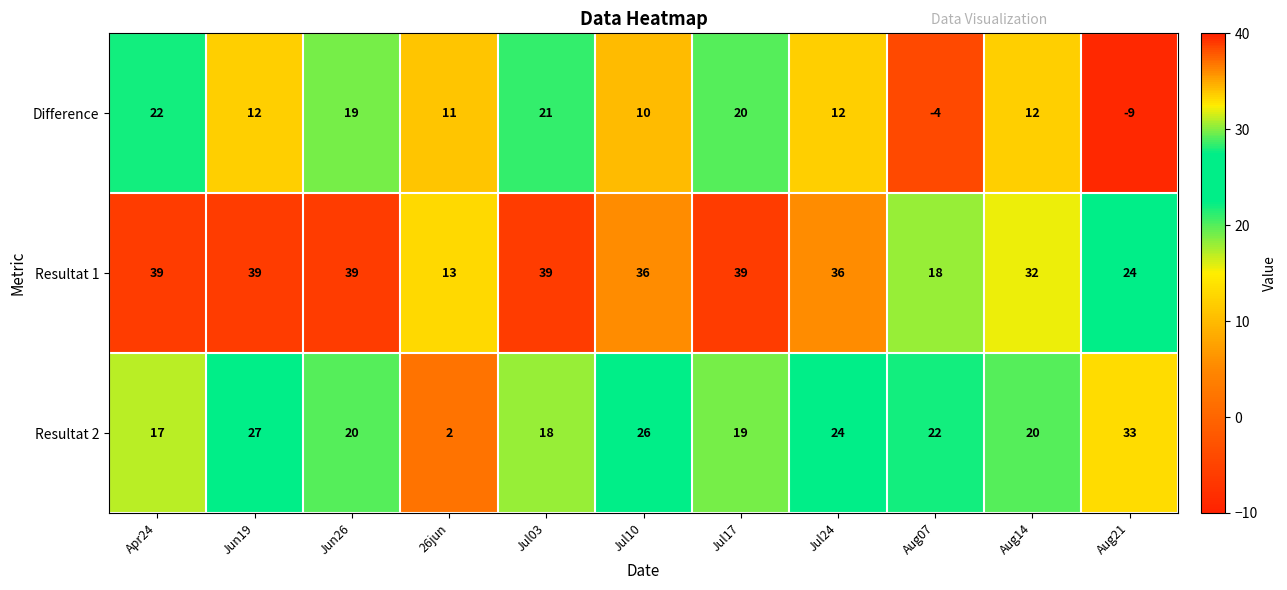

How many values in the Difference series are below 12?

4